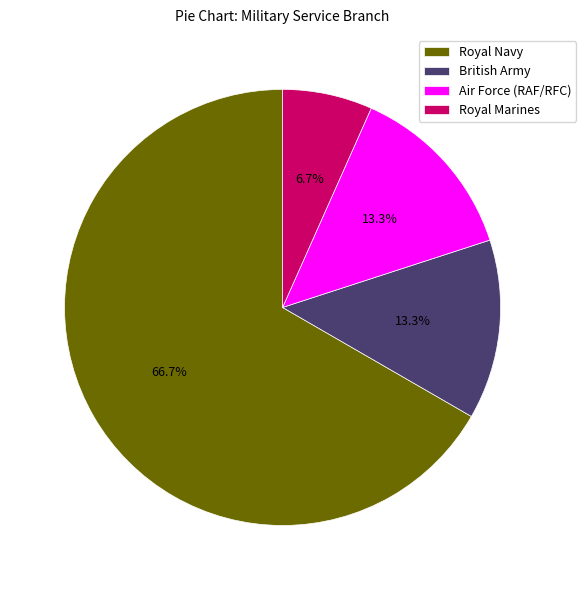

What percentage is the British Army slice, to the nearest percent?

13%